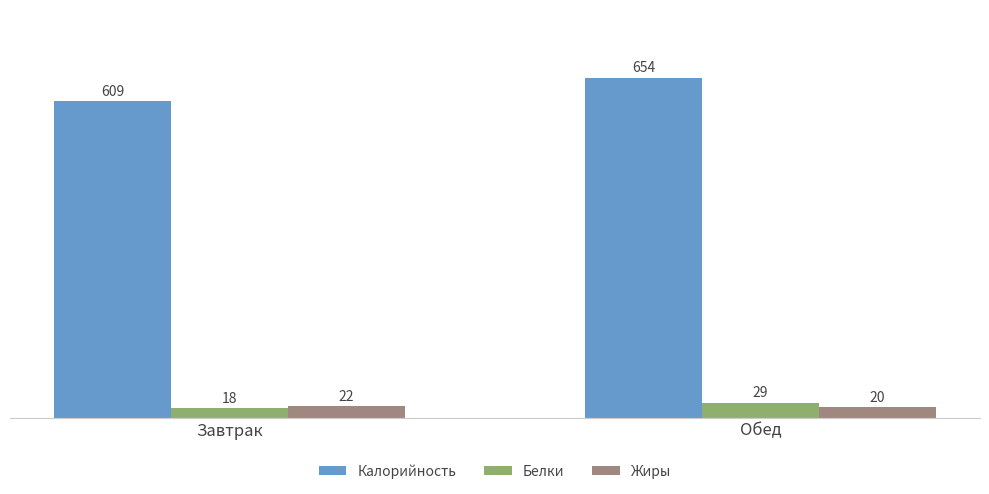

What is the minimum value shown in the chart?

18